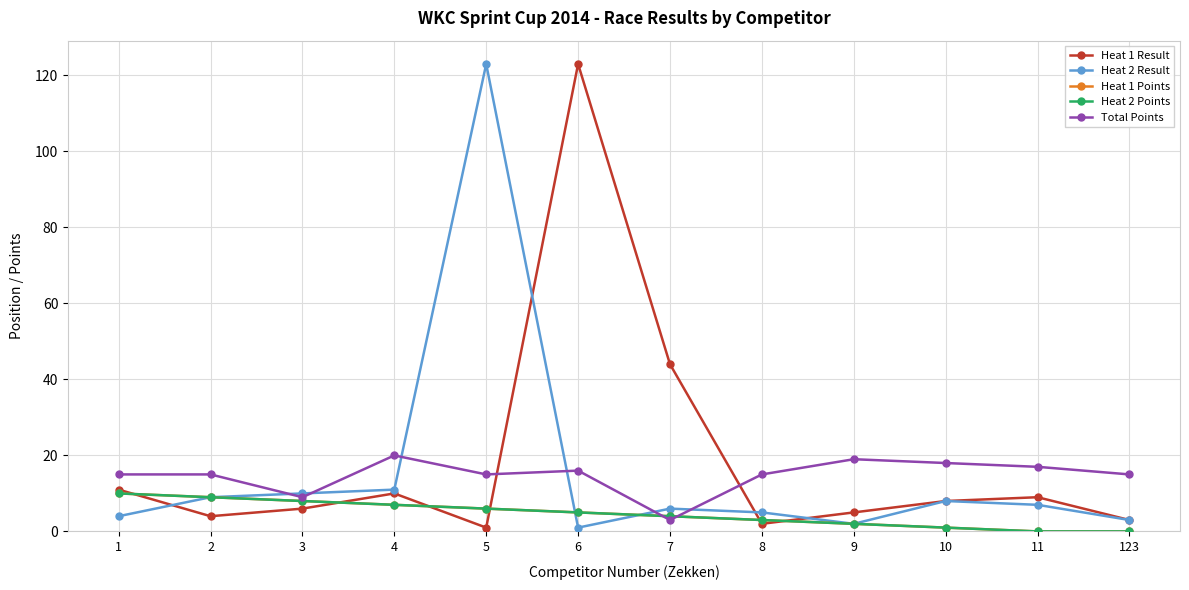

Does the chart have visible grid lines?

Yes